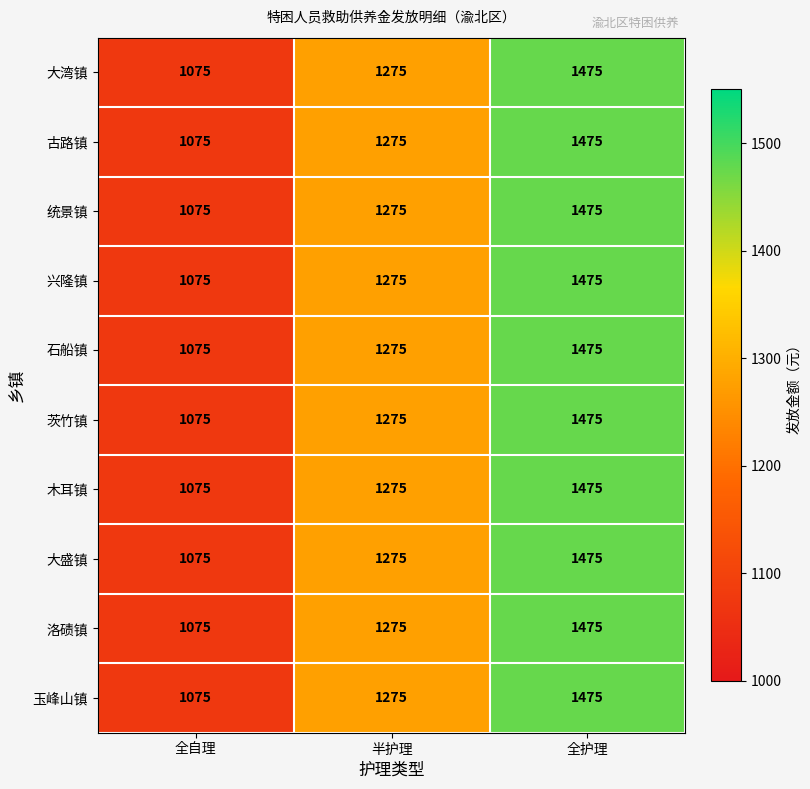

What is the difference between the maximum and second lowest values in the 统景镇 series?

200